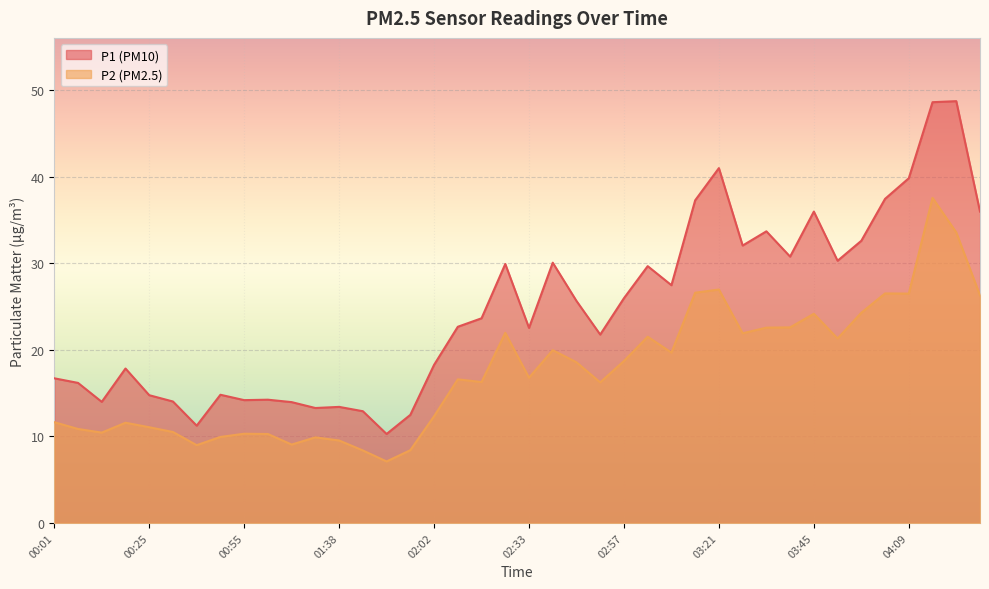

Is it true that P2 equals 18.5 at 00:55?

False